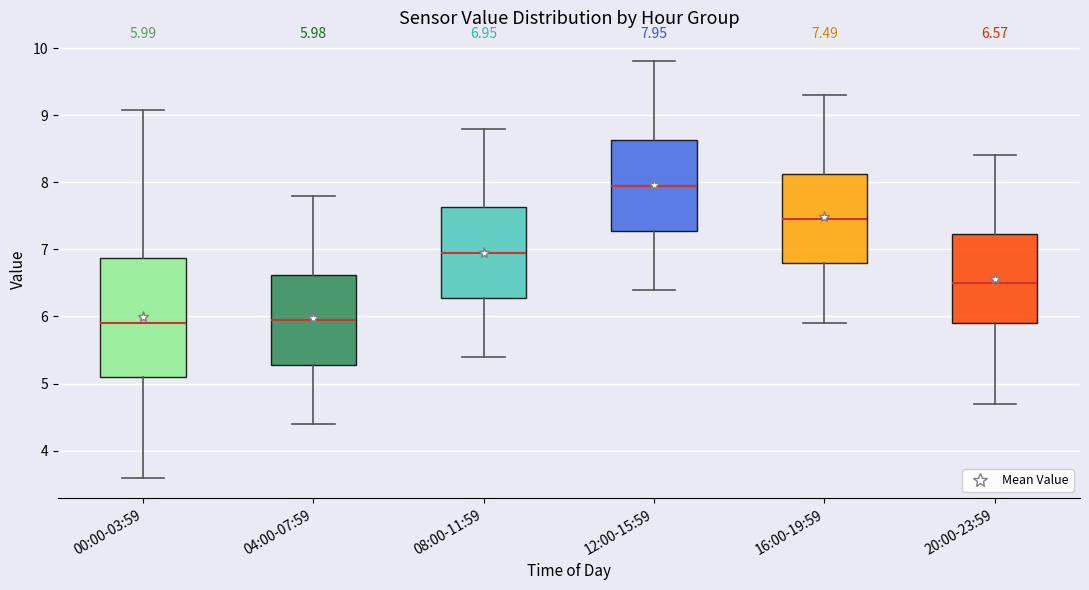

Comparing the boxes themselves (not the whiskers), which one is the tallest?

00:00-03:59